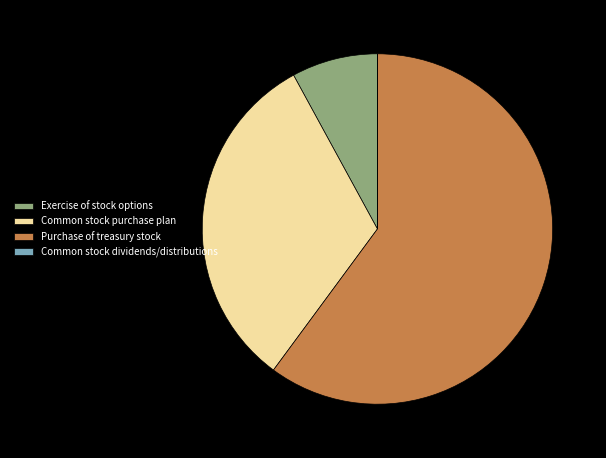

Which category accounts for the majority?

Purchase of treasury stock